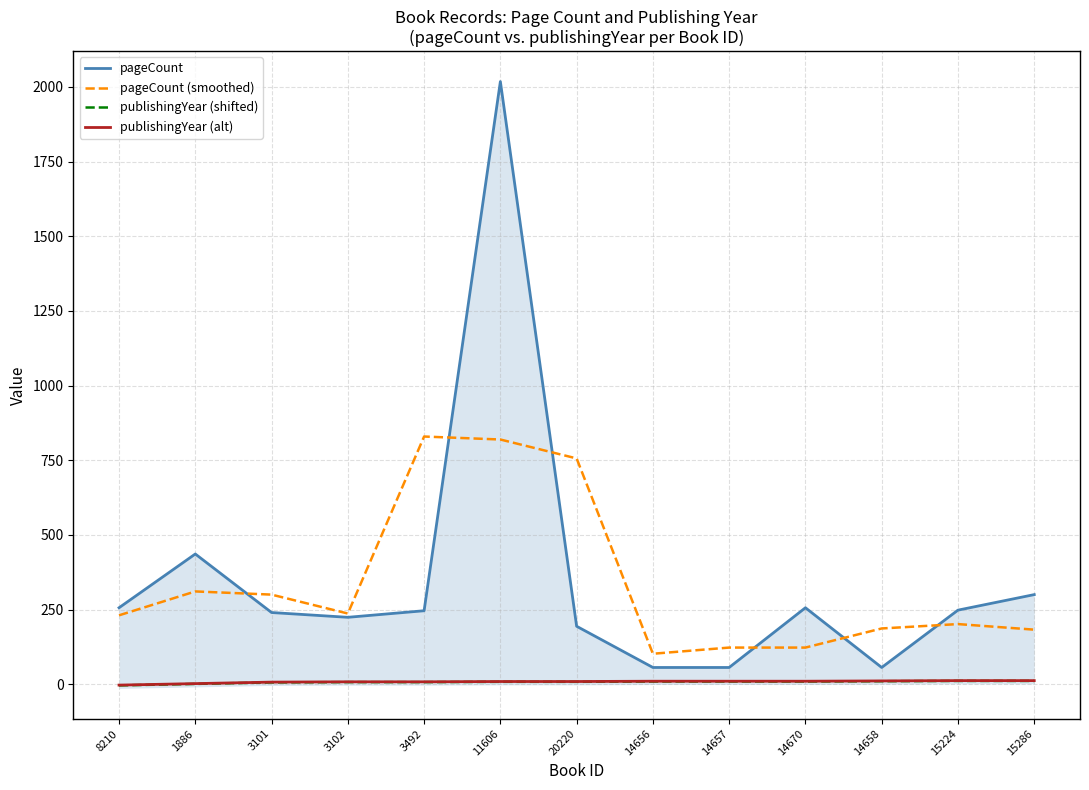

What is the value of the publishingYear (alt) point at the 5th from the left?

8.0